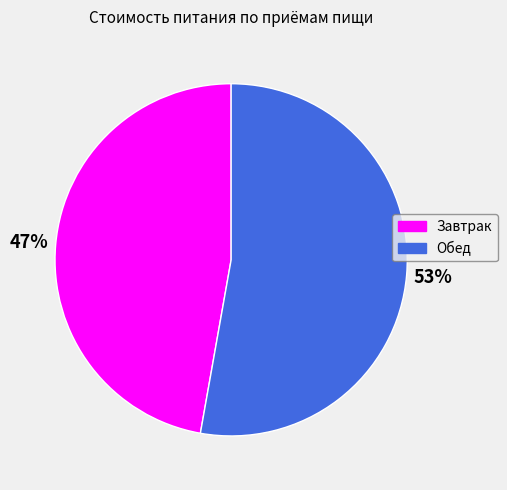

Combined, do Обед and Завтрак account for over 50%?

Yes